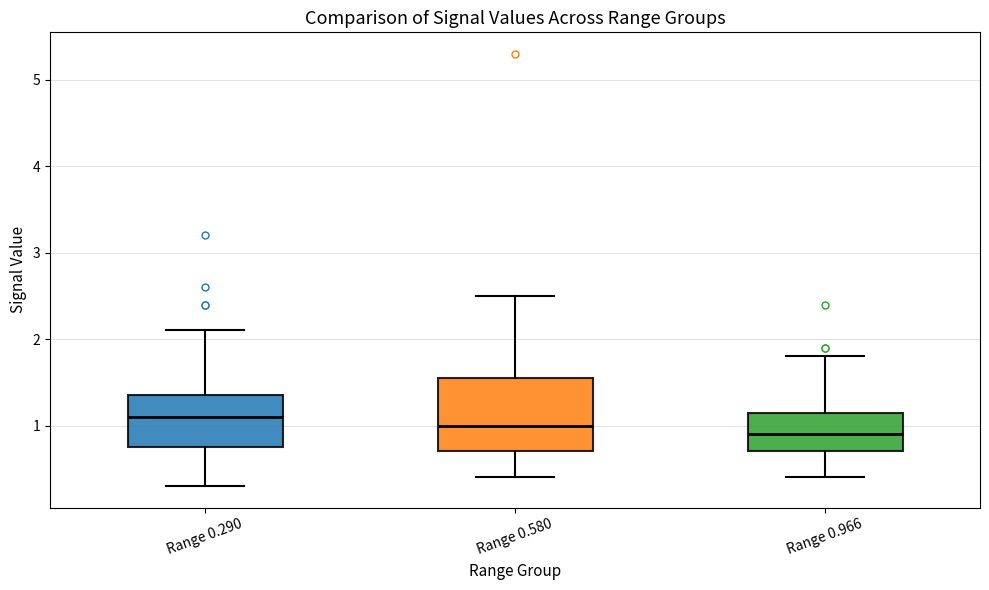

Comparing the boxes themselves (not the whiskers), which one is the tallest?

Range 0.580